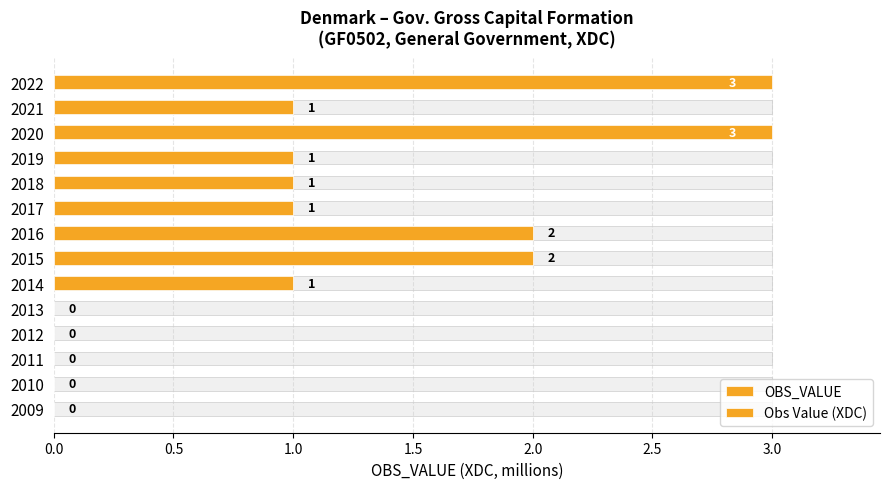

How many bars are there in total?

28